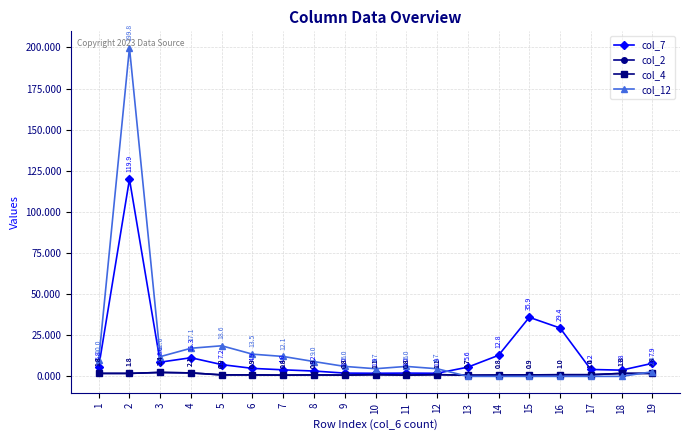

True or false: col_7 and col_12 intersect in this chart.

True